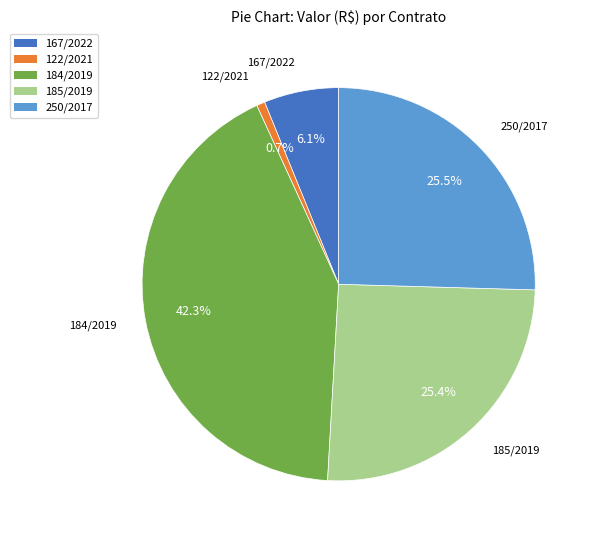

Between 184/2019 and 122/2021, which is larger?

184/2019